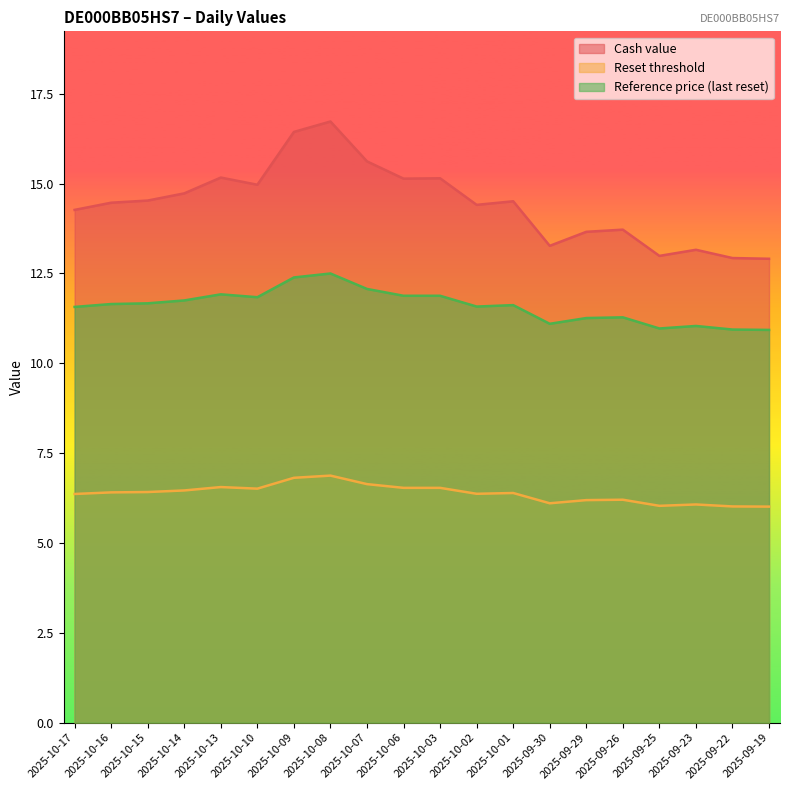

True or false: Reset threshold and Reference price (last reset) intersect in this chart.

False